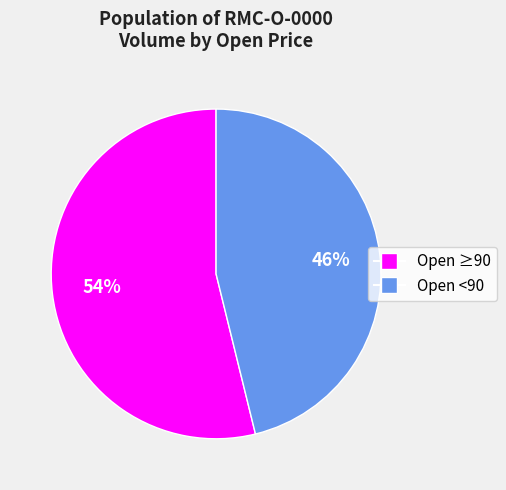

Count the number of slices in the pie.

2